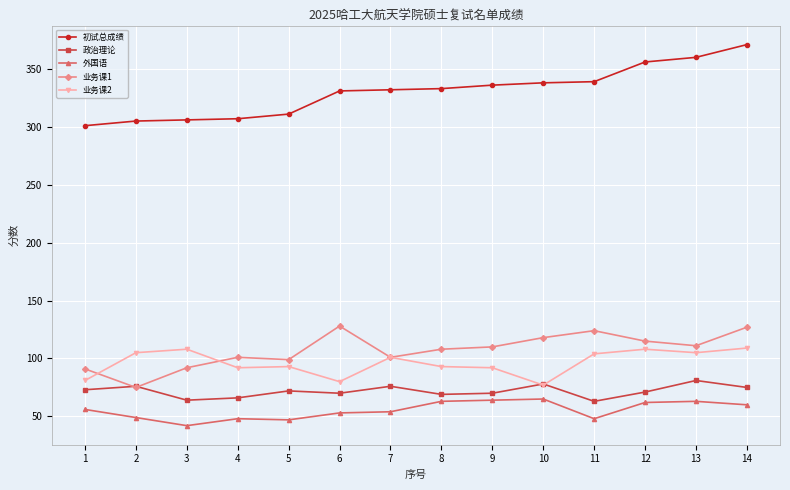

What value does the 业务课2 series have at 8, to the nearest 10?

90